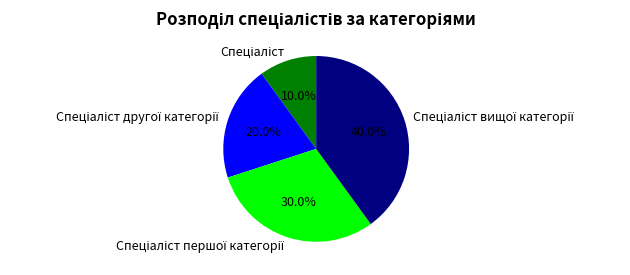

Is there any slice that represents more than half of the pie?

No